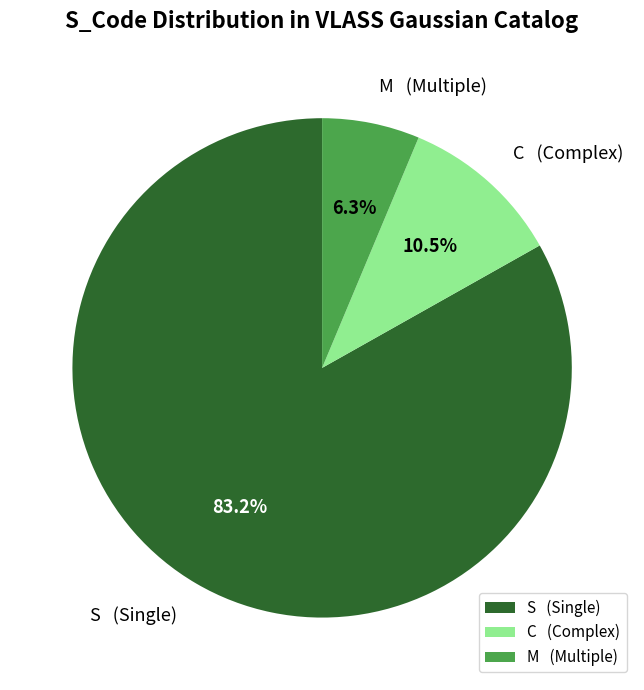

To the nearest percent, what is the average slice percentage?

33%